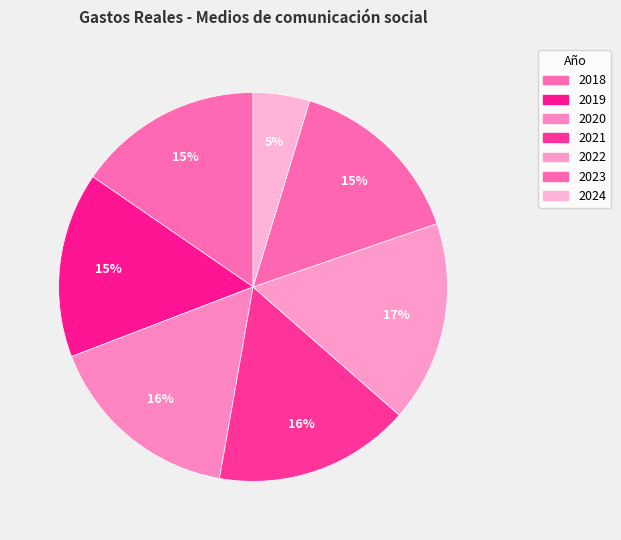

To the nearest percent, what percentage of the pie is 2021?

16%